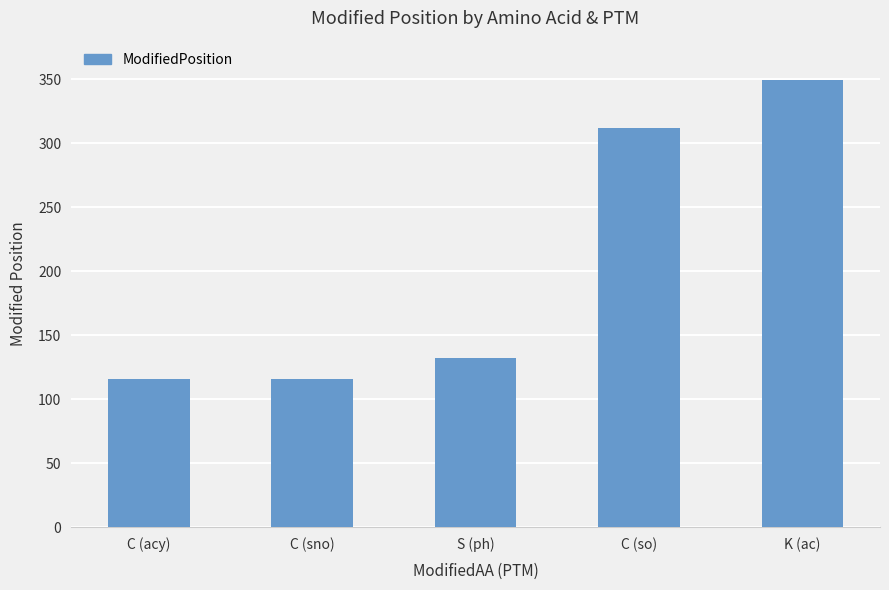

What is the difference between the maximum and minimum values?

233